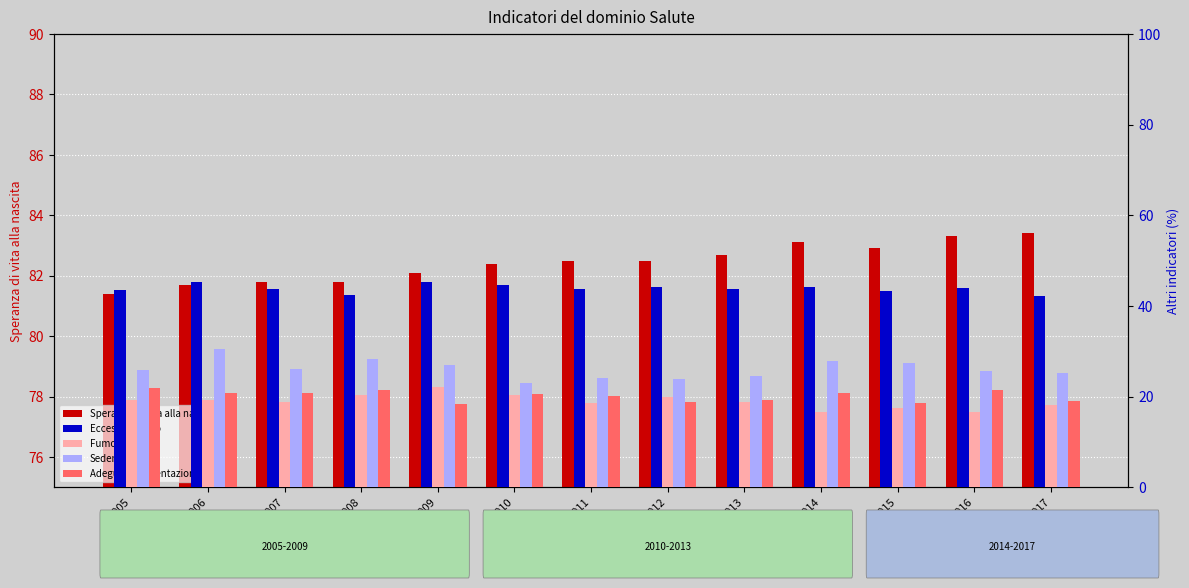

What is the value of the Speranza di vita alla nascita bar at the 10th from the left?

83.1